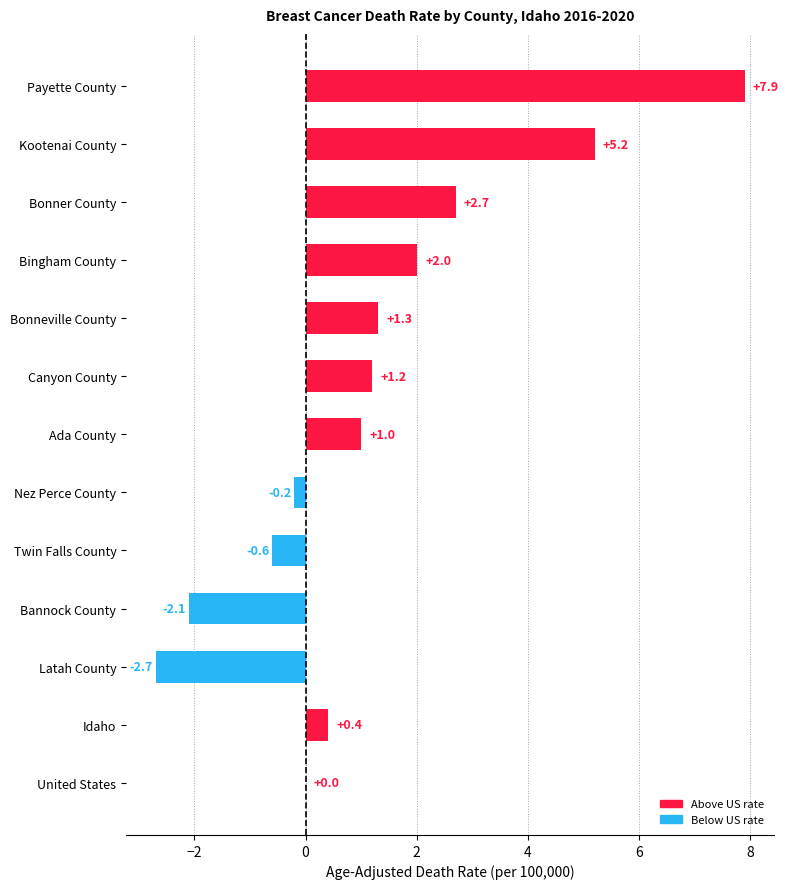

The value at Latah County is -4.1. True or false?

False